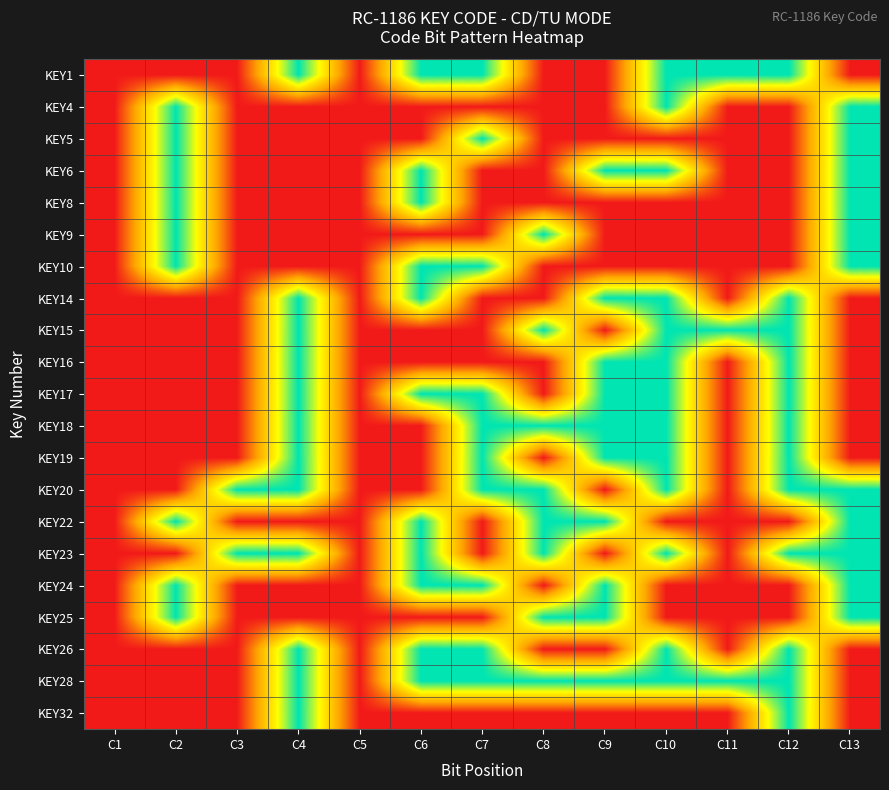

At how many categories does at least one series exceed 0?

11